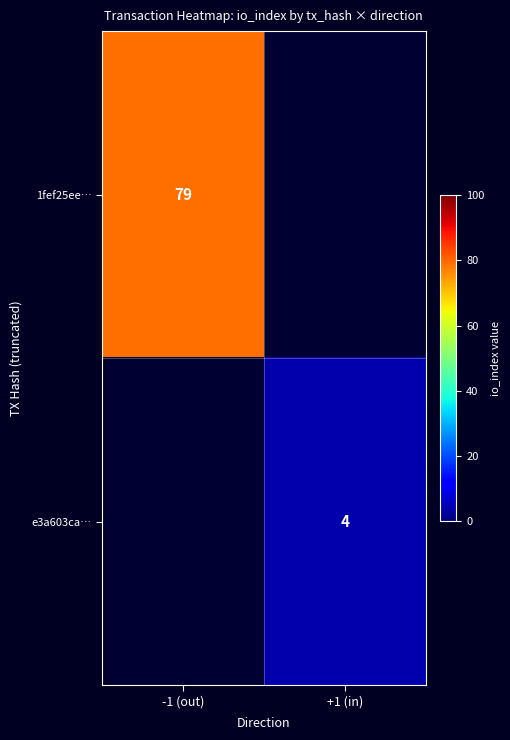

The 1fef25ee… series shows 108 at -1 (out). True or false?

False